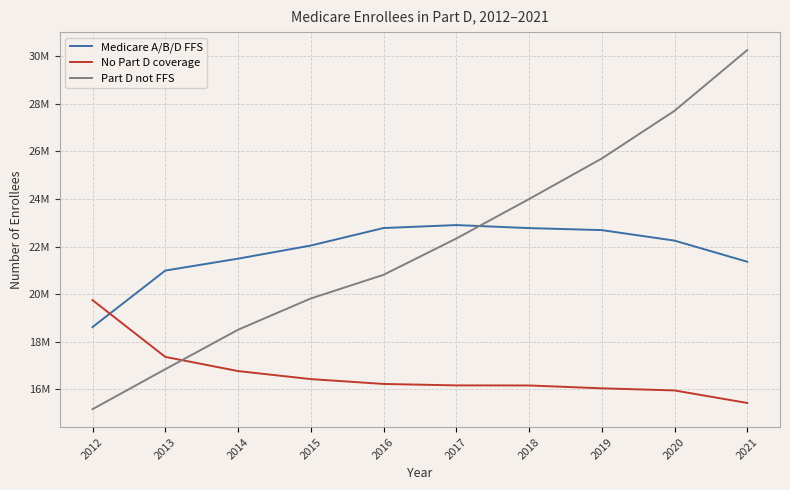

List the series in order of their peak value, lowest first.

No Part D coverage, Medicare A/B/D FFS, Part D not FFS